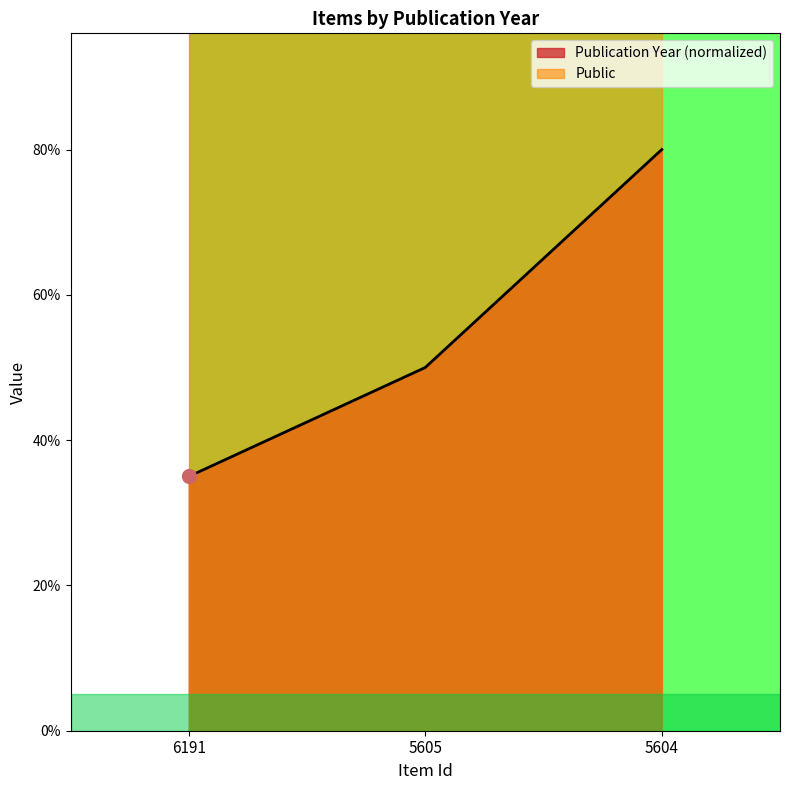

Which has a higher value, 5605 or 5604?

5604